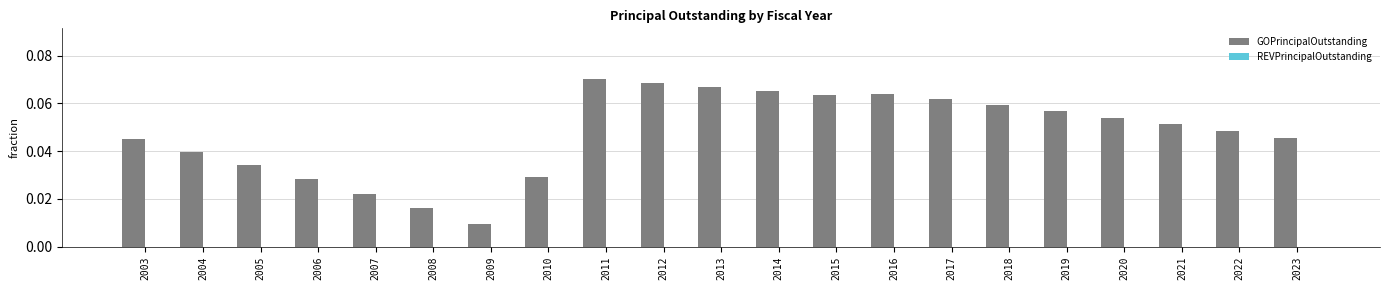

Does the chart contain stacked bars?

No